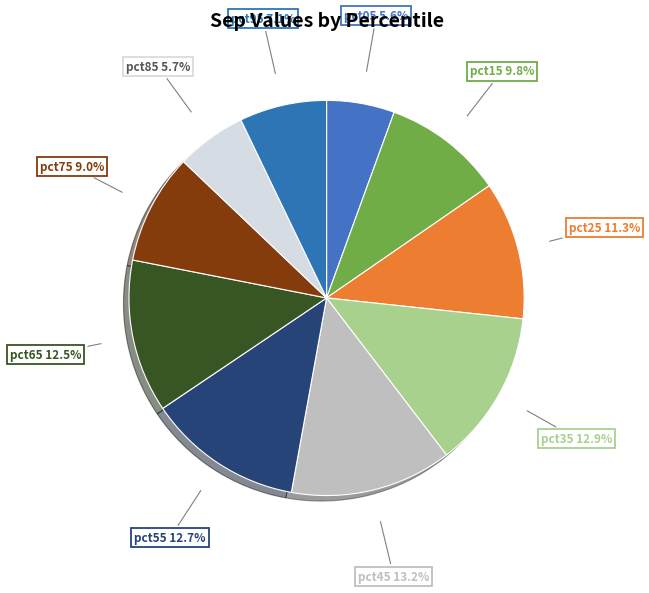

Is the sum of pct55 and pct95 greater than half?

No